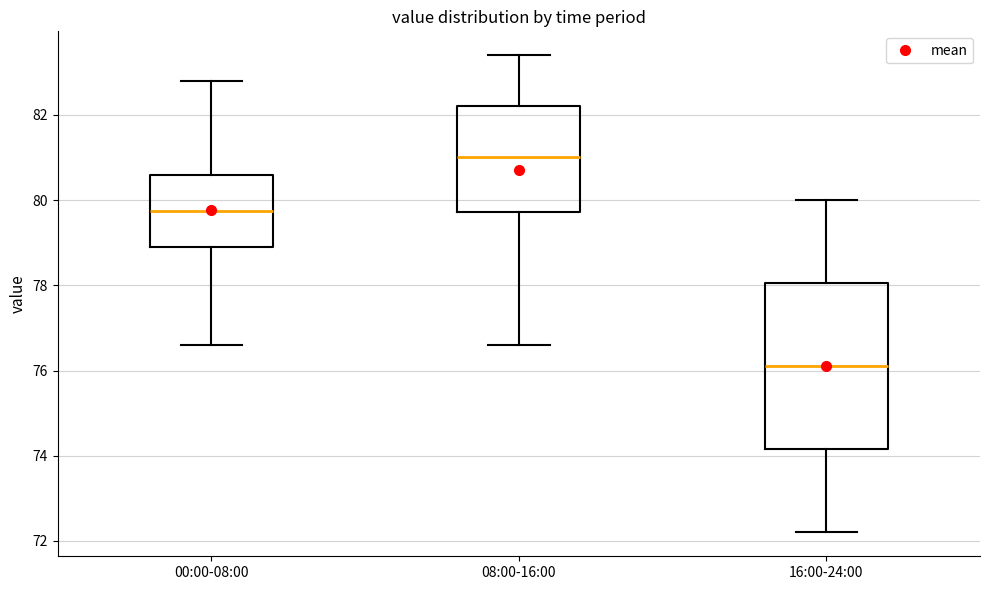

Reading left to right, transcribe this box plot: for each box, give where its median line is, the range the box spans, and where its two whiskers end, as read against the y-axis. The values are not printed on the chart, so give them approximately, as read against the axis.

00:00-08:00: median 79.8, box 79.0 to 80.6, whiskers 76.6 to 82.8
08:00-16:00: median 81.0, box 79.8 to 82.2, whiskers 76.6 to 83.4
16:00-24:00: median 76.2, box 74.2 to 78.0, whiskers 72.2 to 80.0